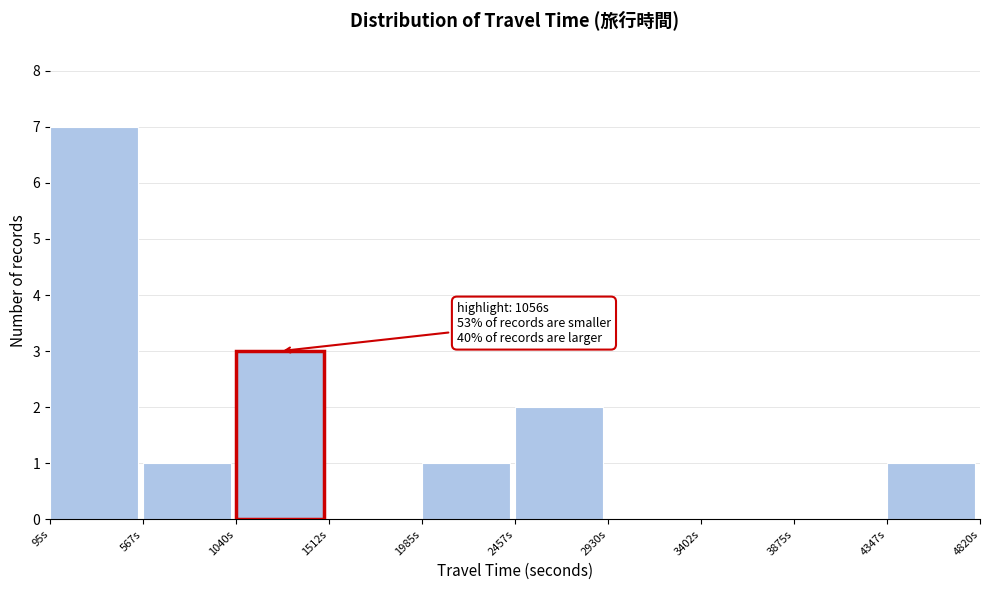

Which range on the x-axis has the tallest bar?

100 to 550